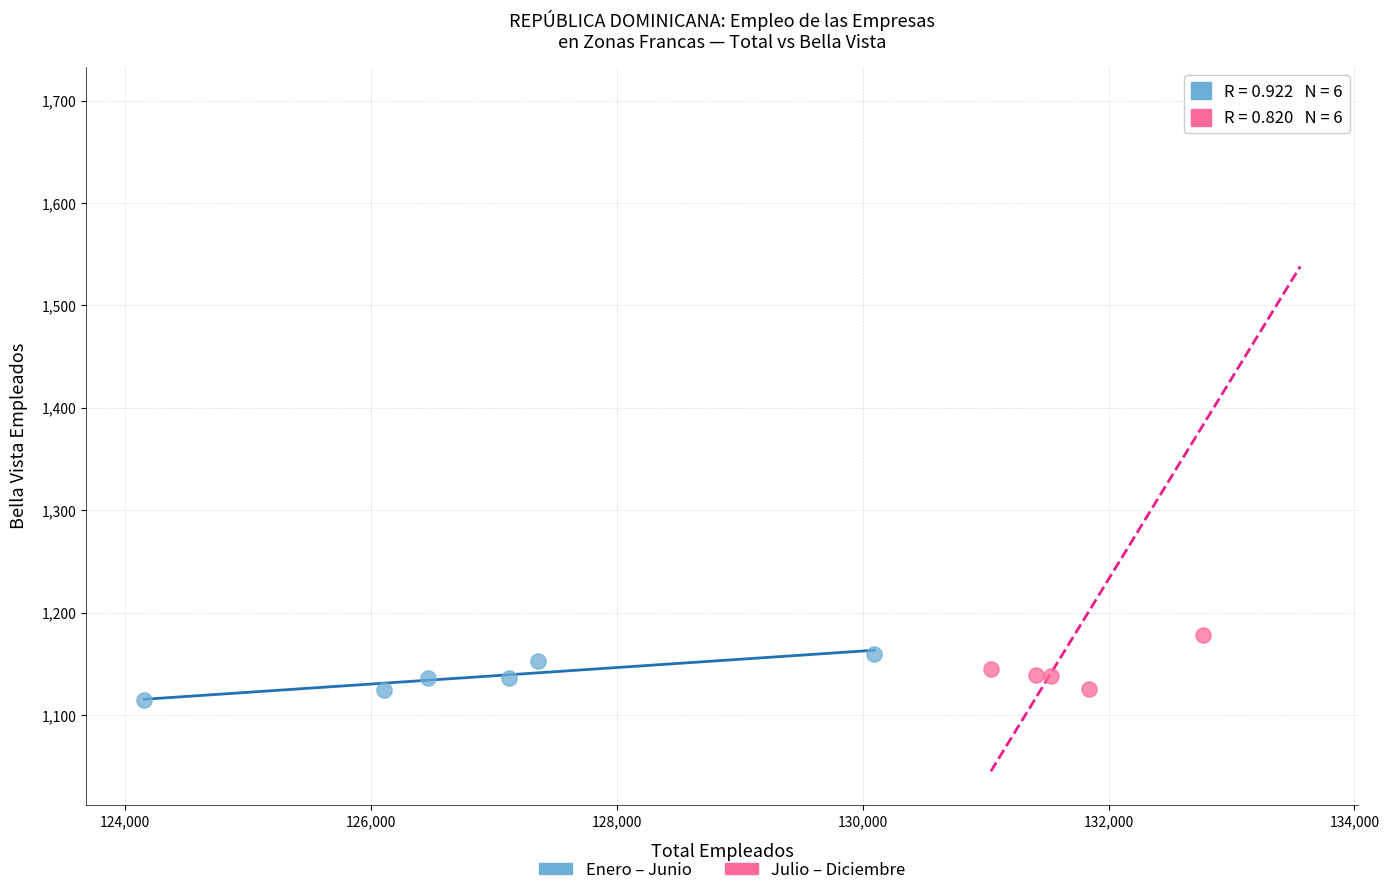

Which series has the widest spread of Y values?

Julio – Diciembre